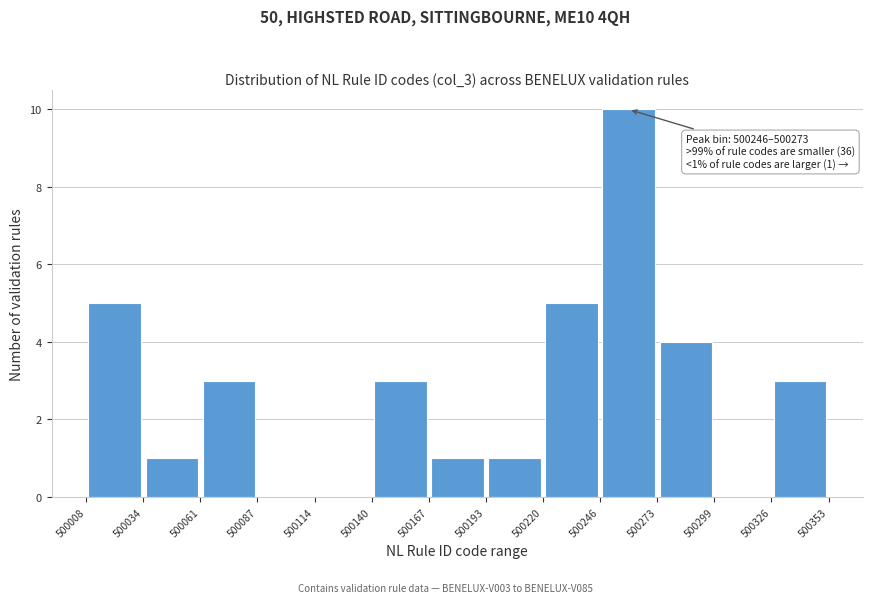

Over which range of the x-axis is the bar tallest?

500246 to 500273